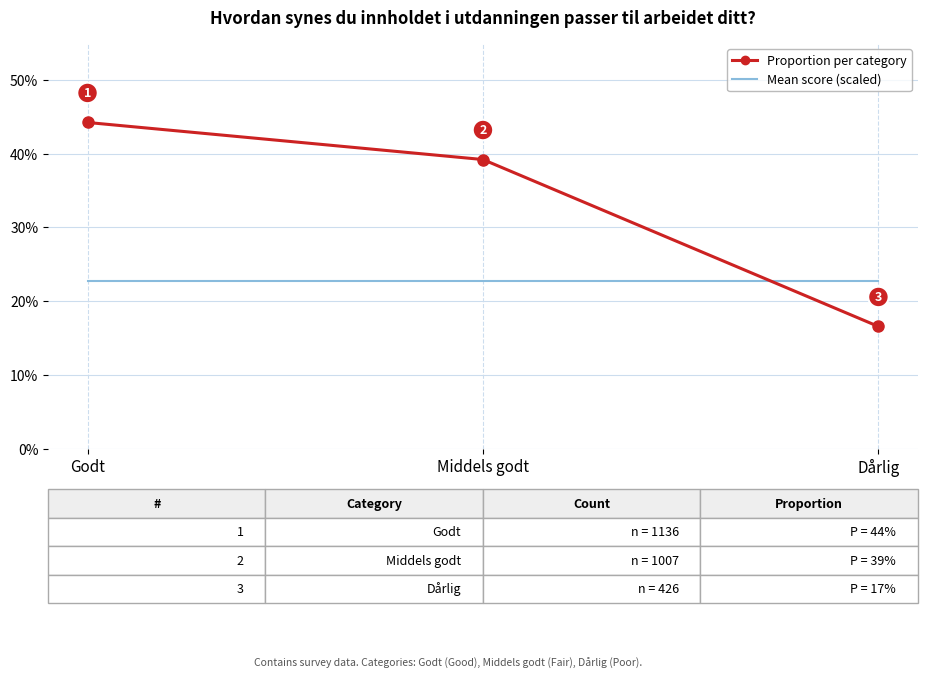

What is the spread (max minus min) of values at Dårlig?

0.1